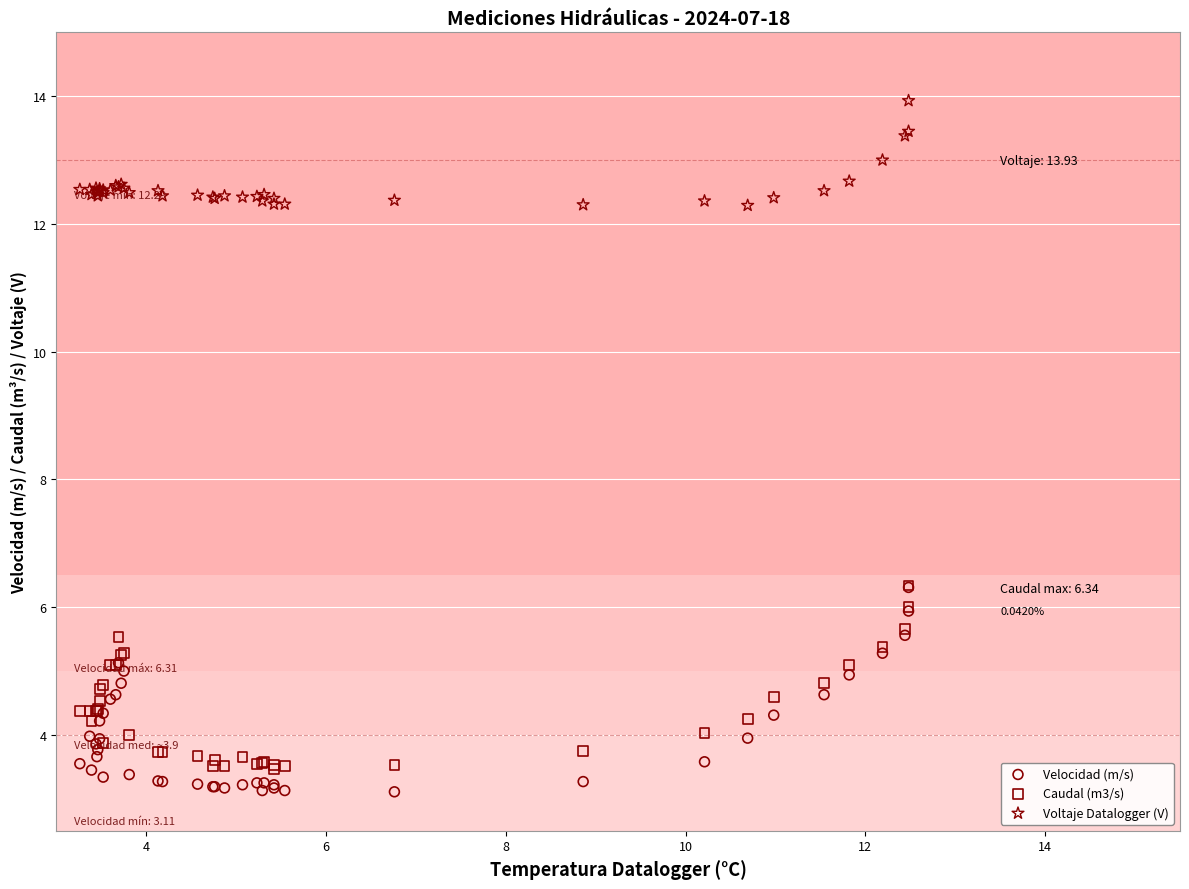

Which series has the widest spread of Y values?

Velocidad (m/s)